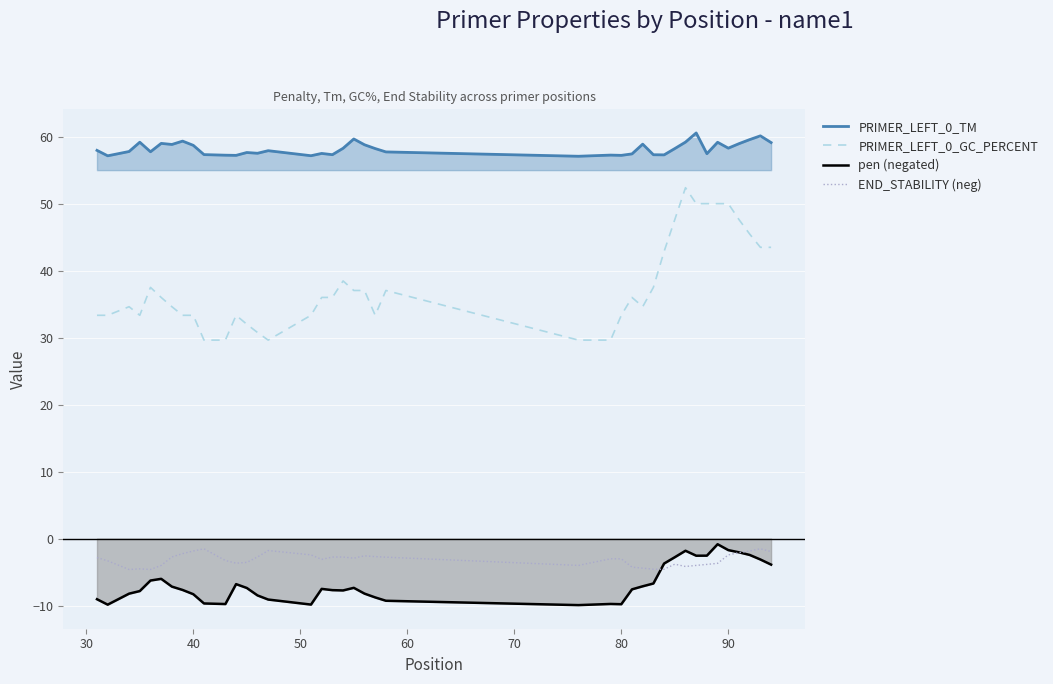

What is the highest value of the PRIMER_LEFT_0_TM series?

60.6